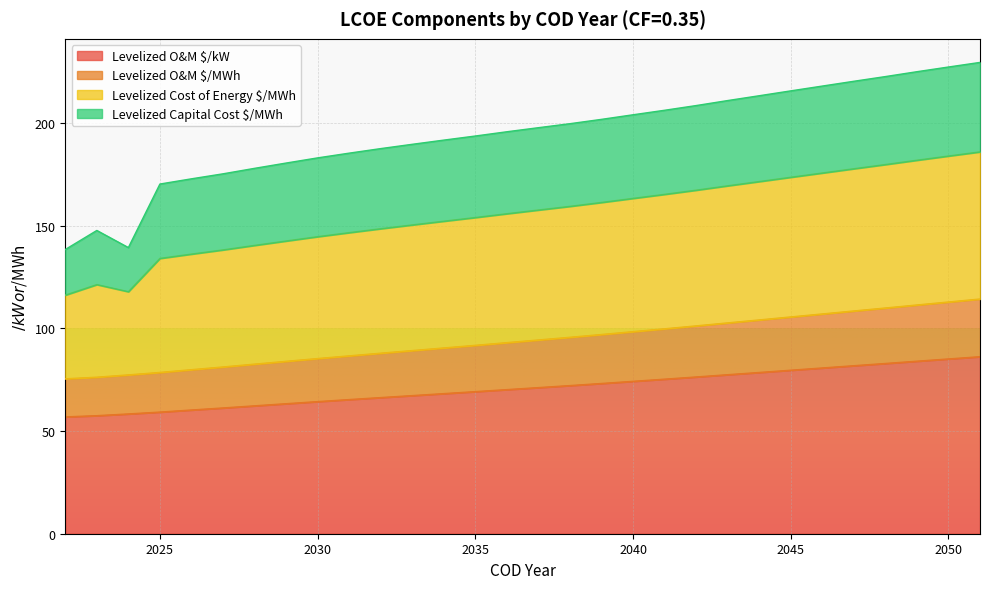

At how many categories does at least one series exceed 134?

30